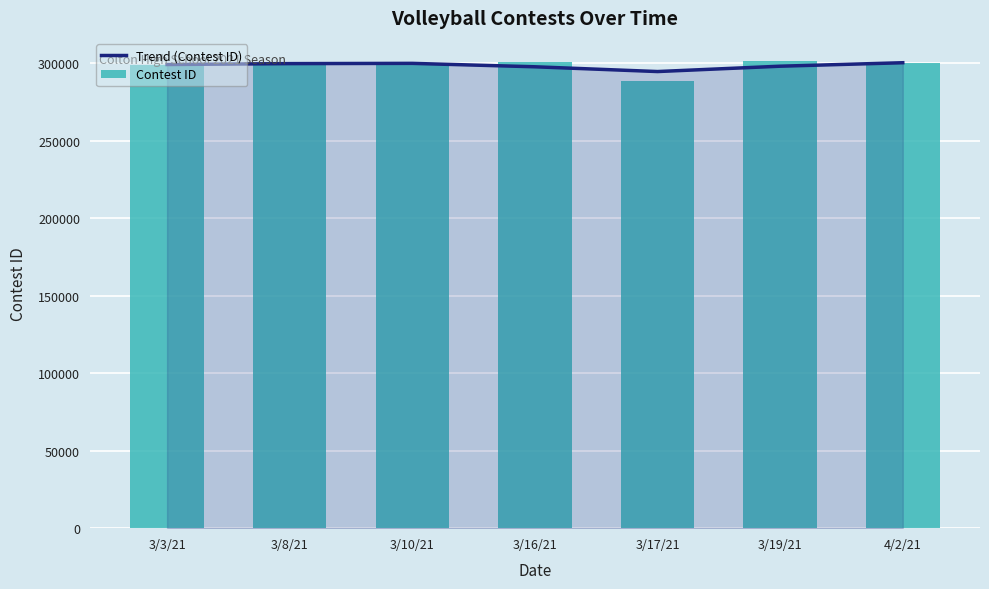

What is the highest value of the Trend (Contest ID) series?

300460